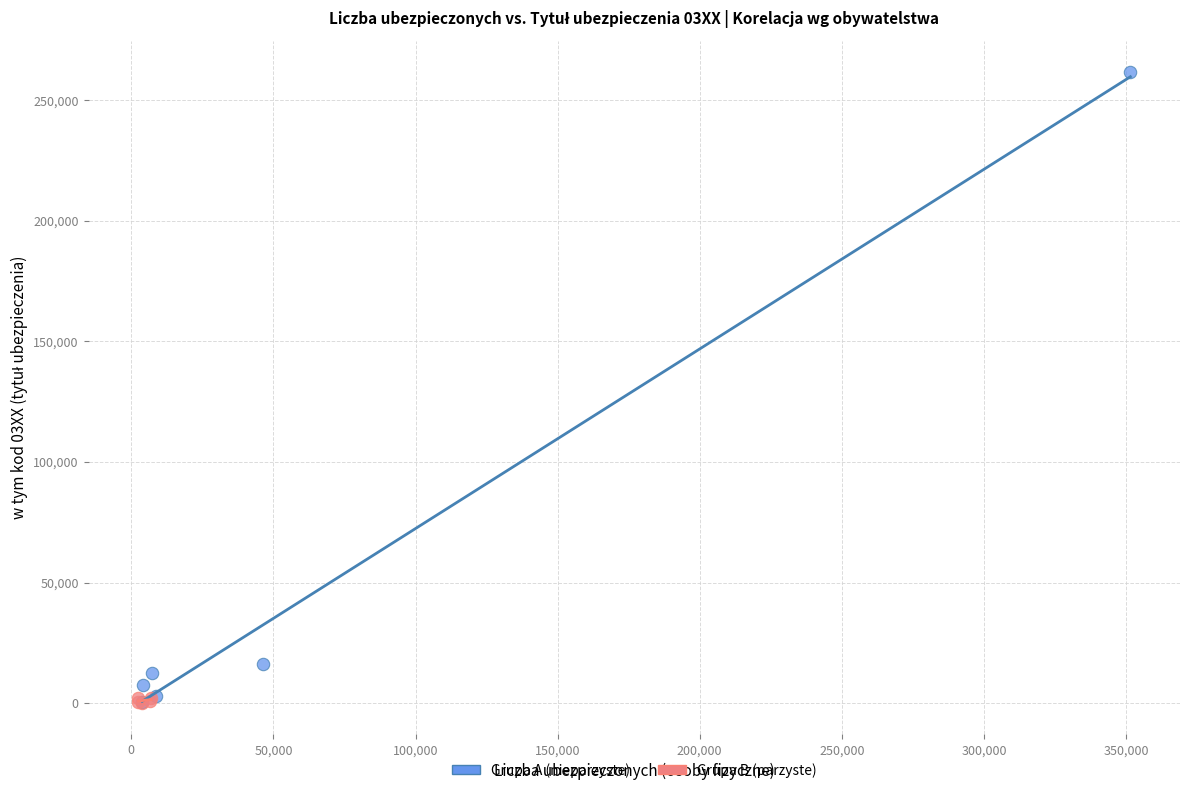

Which series has the largest Y range (max minus min)?

Grupa A (nieparzyste)